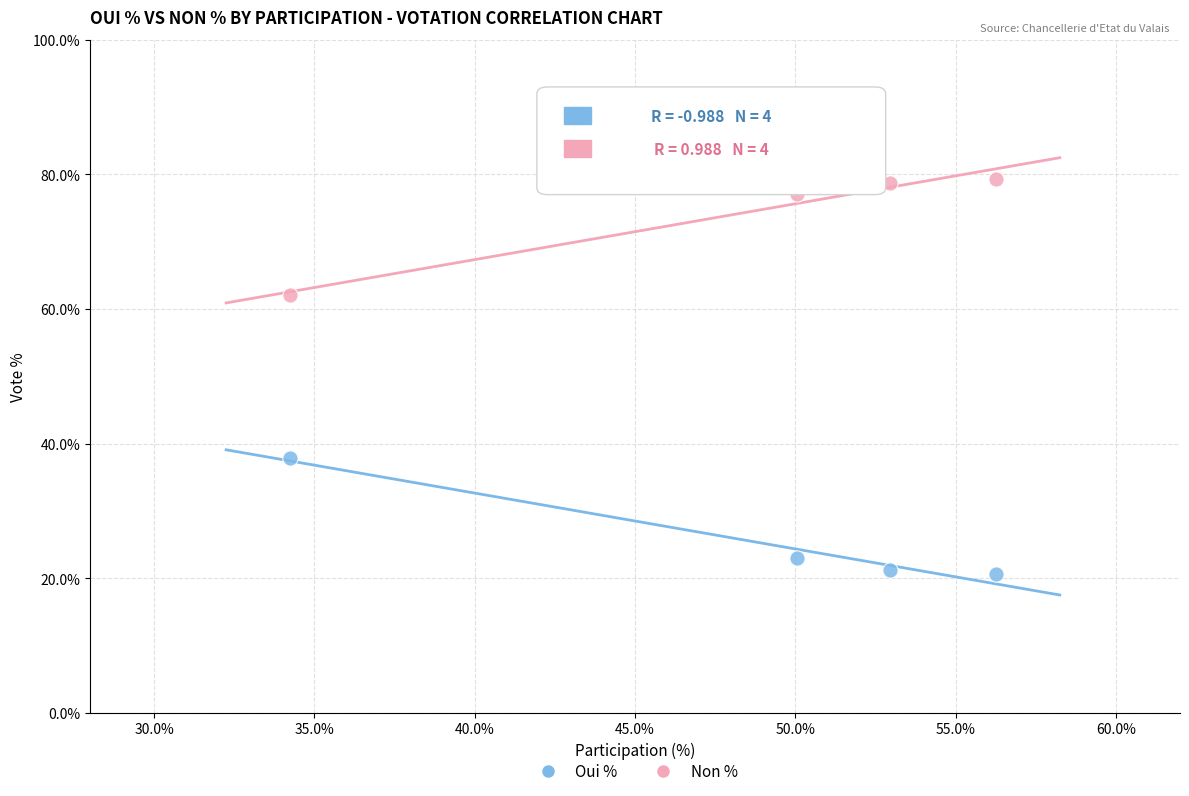

Which series contains the highest Y value?

Non %